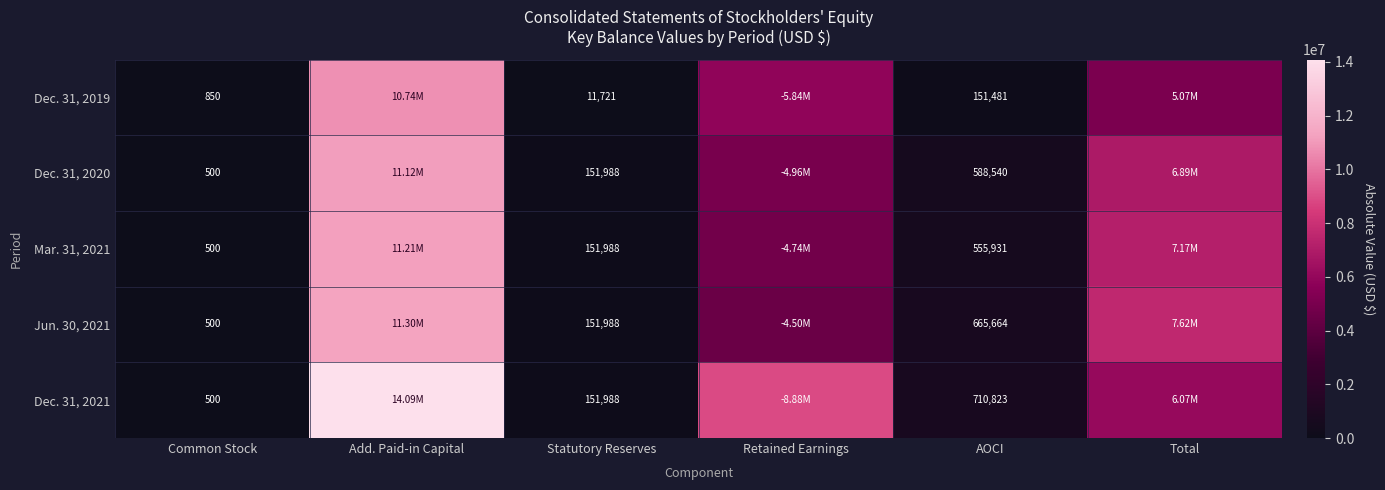

Which series has the widest spread of values?

Dec. 31, 2021